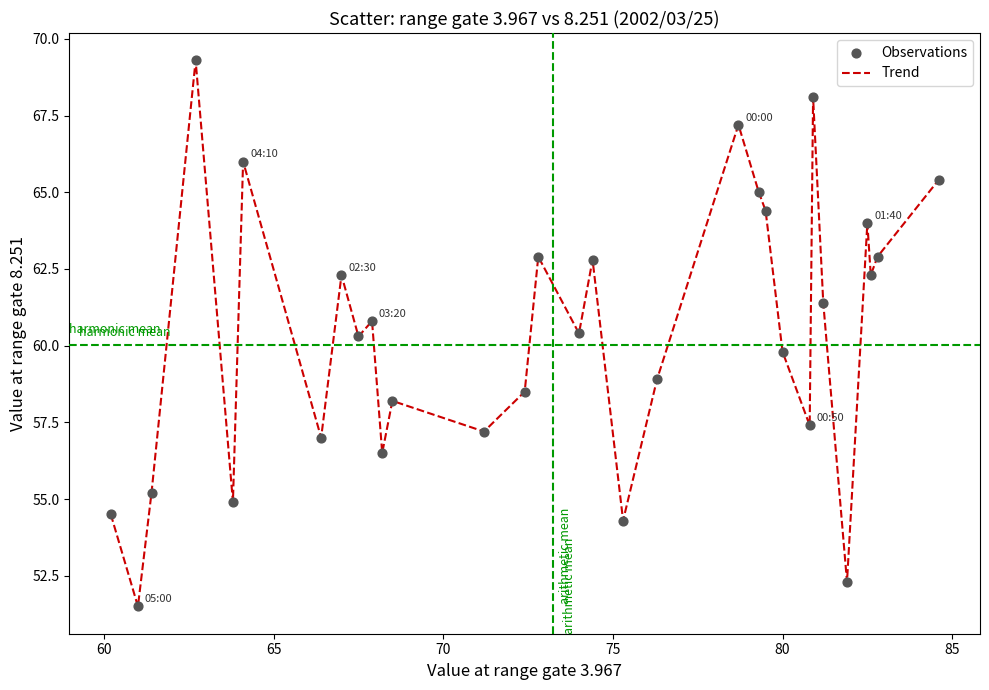

What is the difference between the maximum and minimum values?

17.8